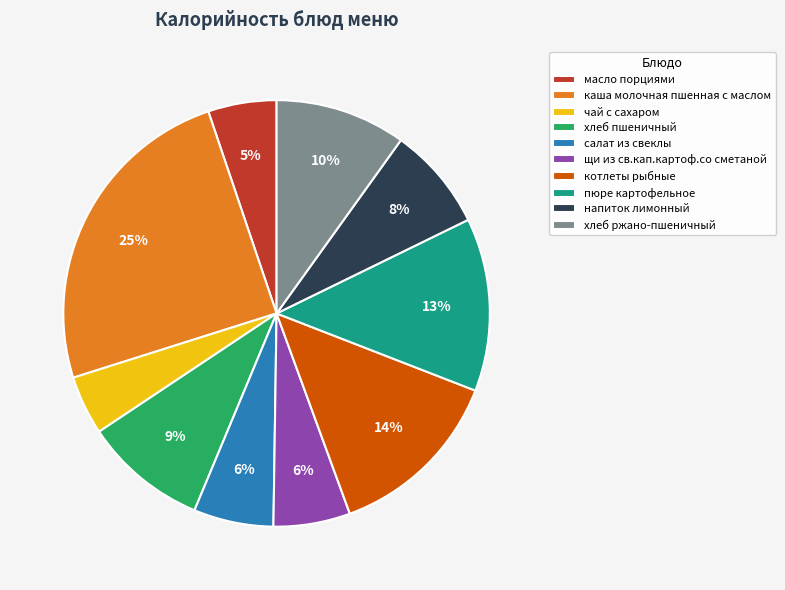

To the nearest percent, what portion does масло порциями represent?

5%